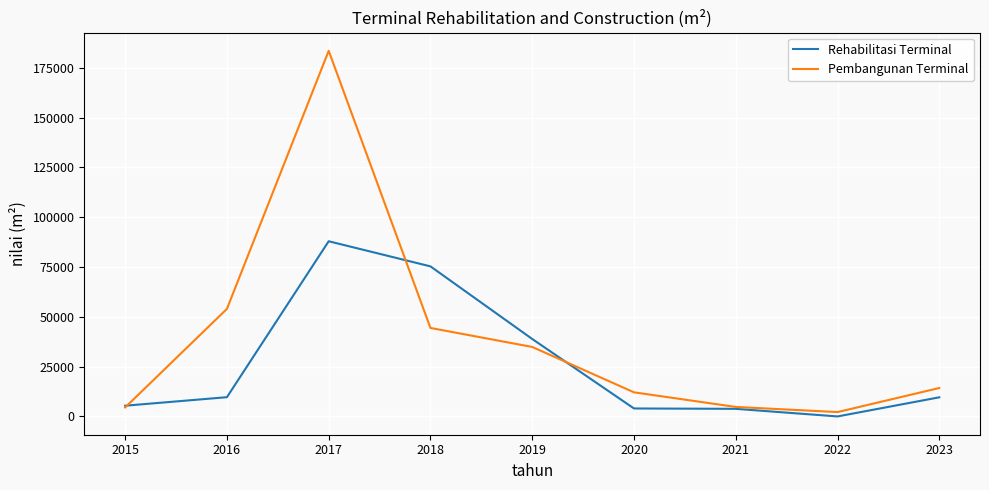

How many lines are shown in the chart?

2